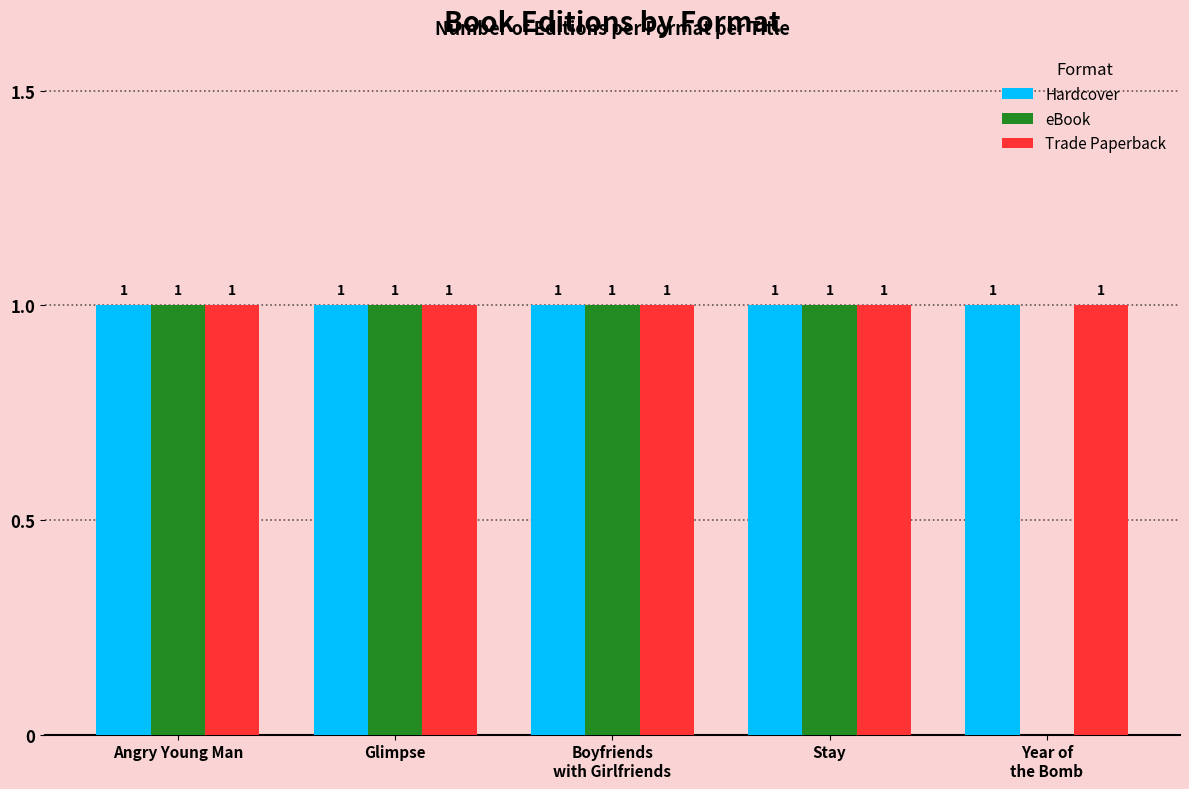

True or false: Trade Paperback has a value of 1 at Glimpse.

True